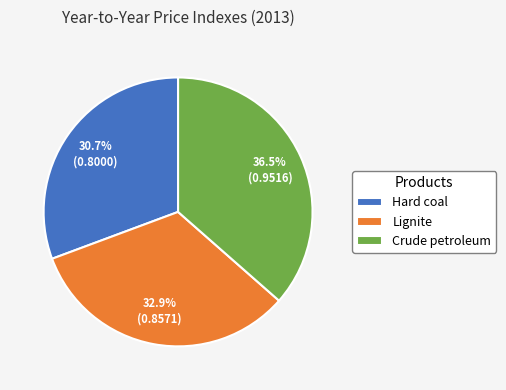

To the nearest percent, what is the combined percentage of Hard coal and Crude petroleum?

67%